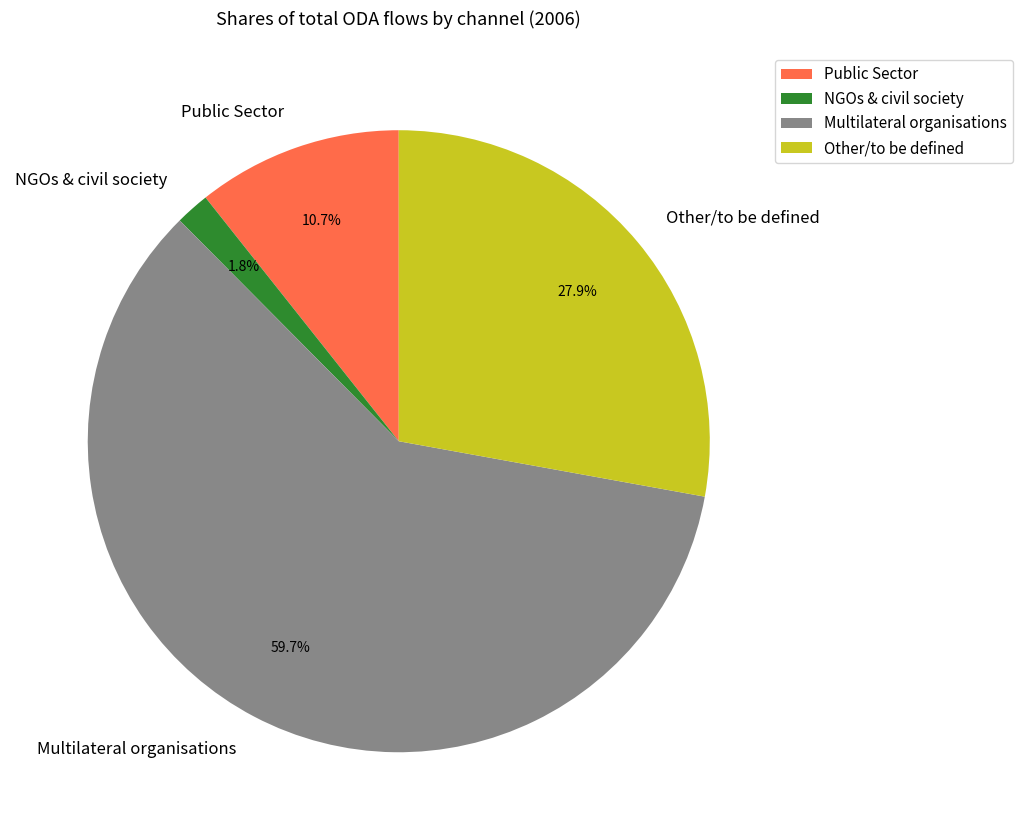

How many segments does this pie chart have?

4